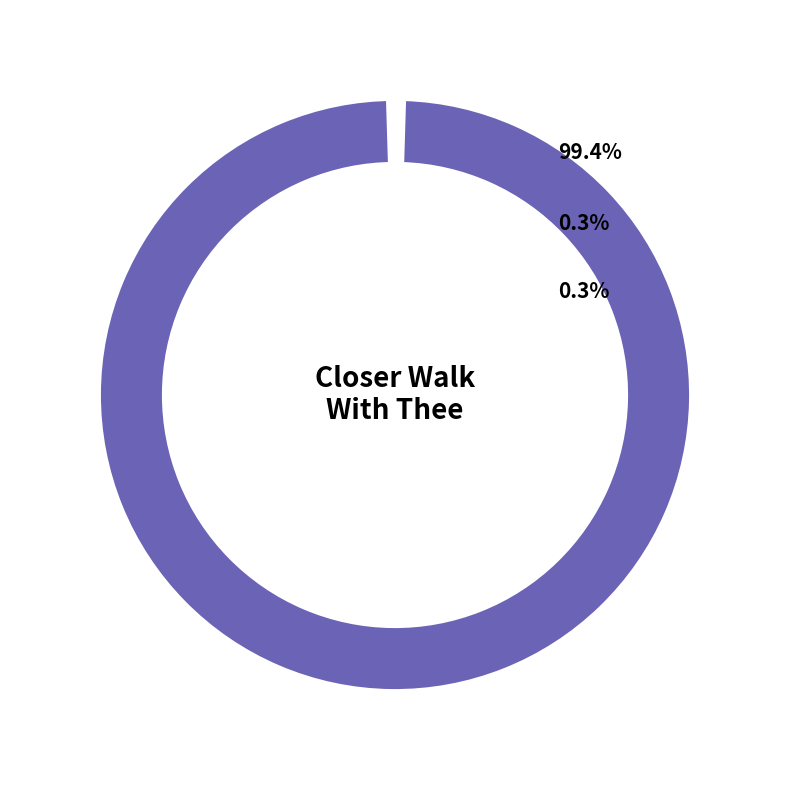

Which category has the smallest portion of the pie?

Closer Walk with Thee (SoJG1885)